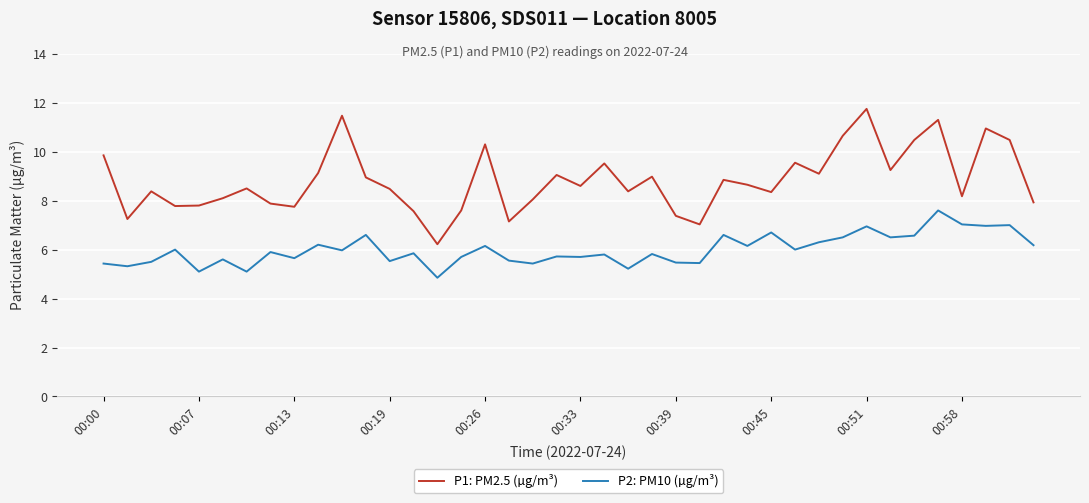

What is the lowest value of the P1: PM2.5 (µg/m³) series?

6.2